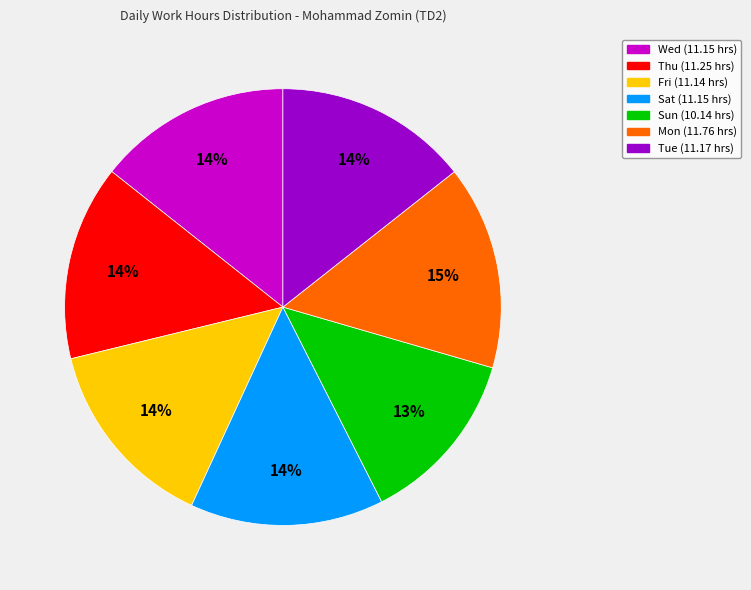

What percentage is the Tue slice, to the nearest percent?

14%